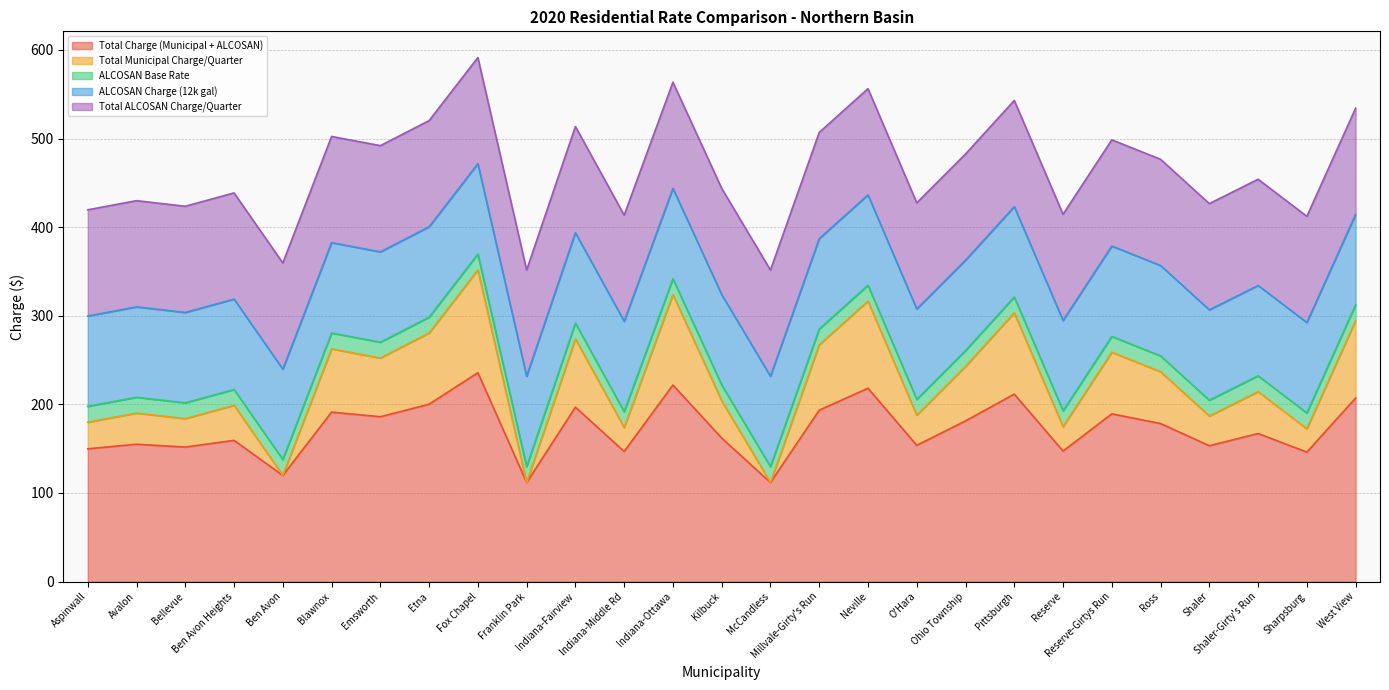

True or false: Total Charge (Municipal + ALCOSAN) and Total Municipal Charge/Quarter cross at least once.

False